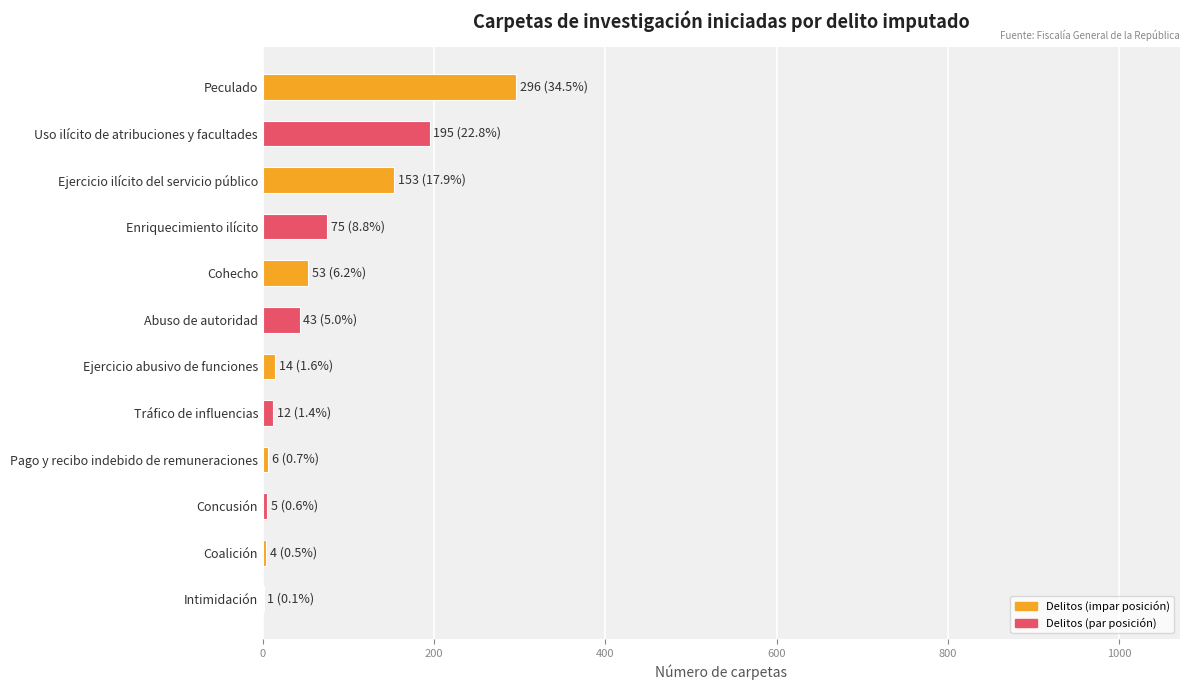

How many data points does each series have?

12